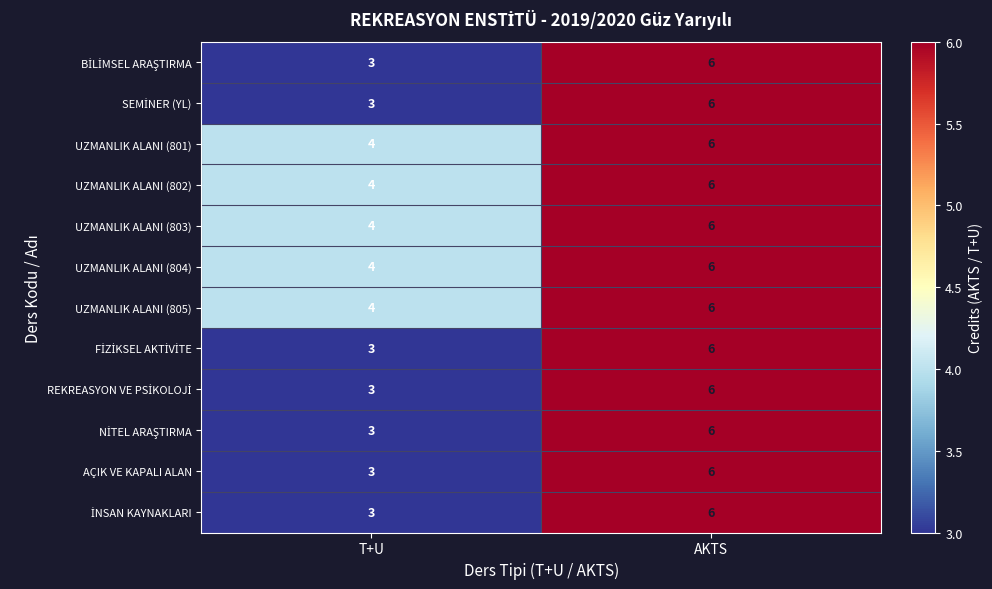

Which label corresponds to the largest value in the chart?

AKTS